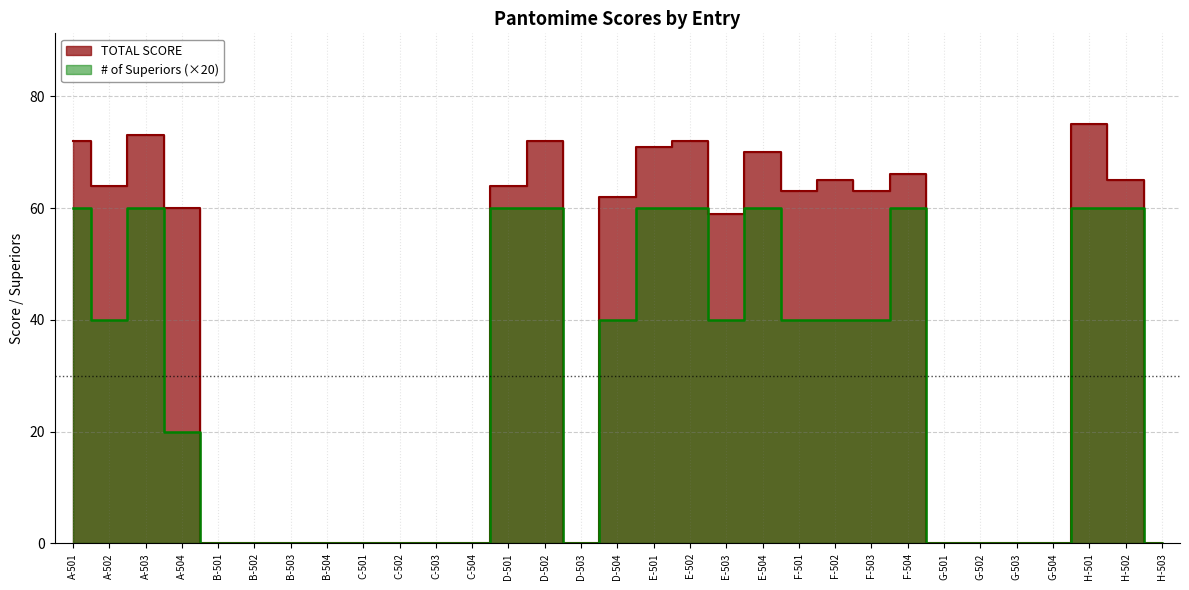

What are all the series names shown in the legend?

TOTAL SCORE, # of Superiors